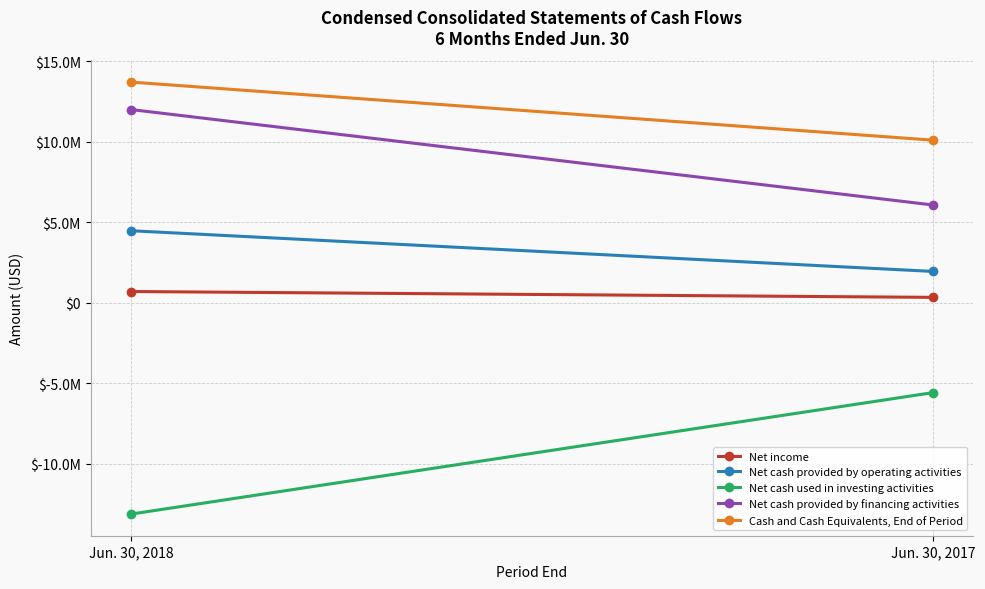

Is this an area chart (filled region under the line)?

No